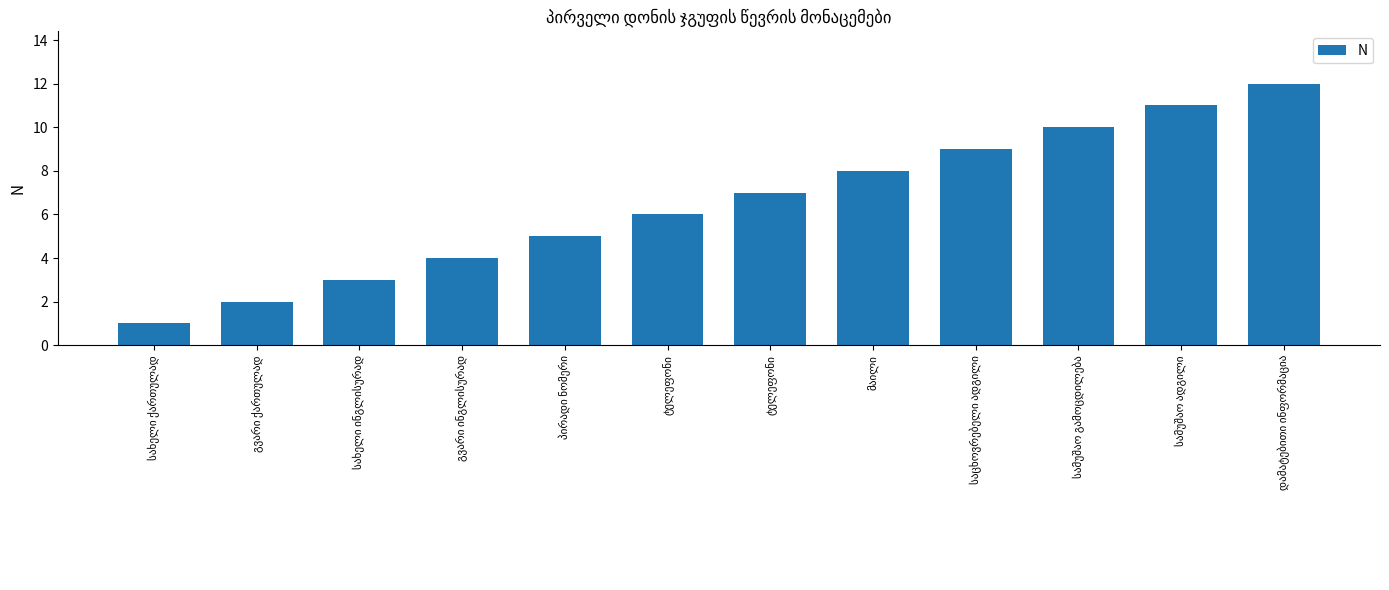

What is the smallest value displayed?

1